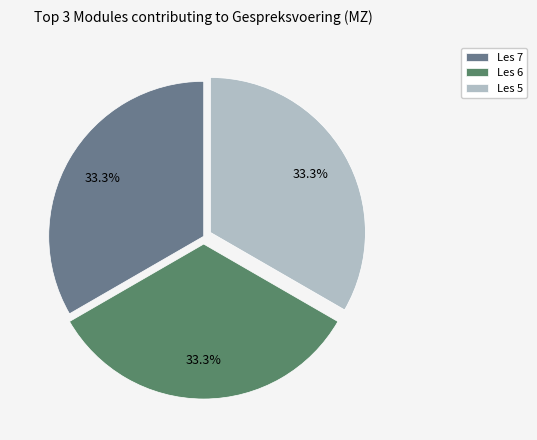

The Les 5 slice represents 23% of the pie. True or false?

False